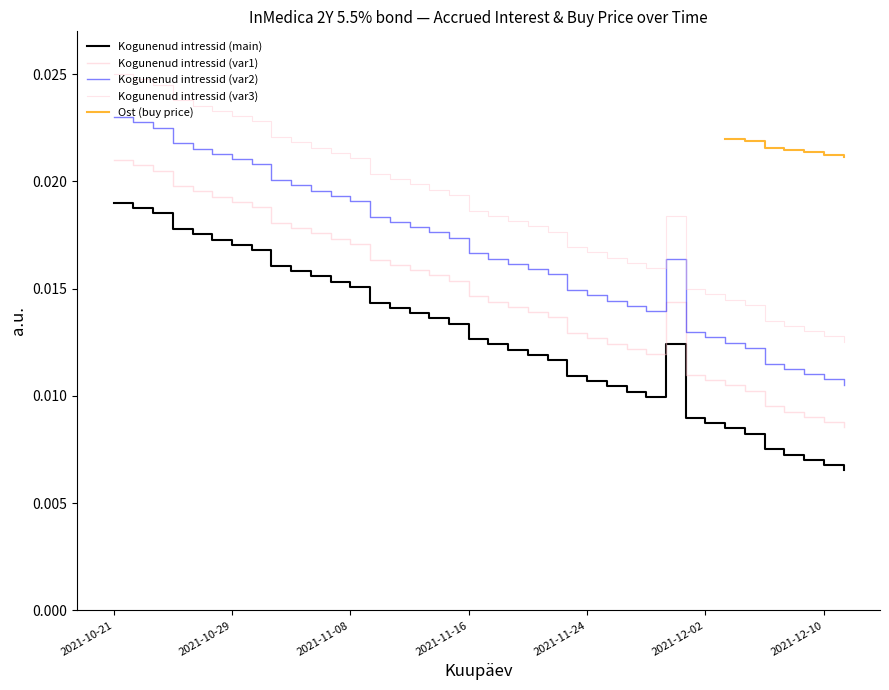

At how many categories does at least one series exceed 0?

38